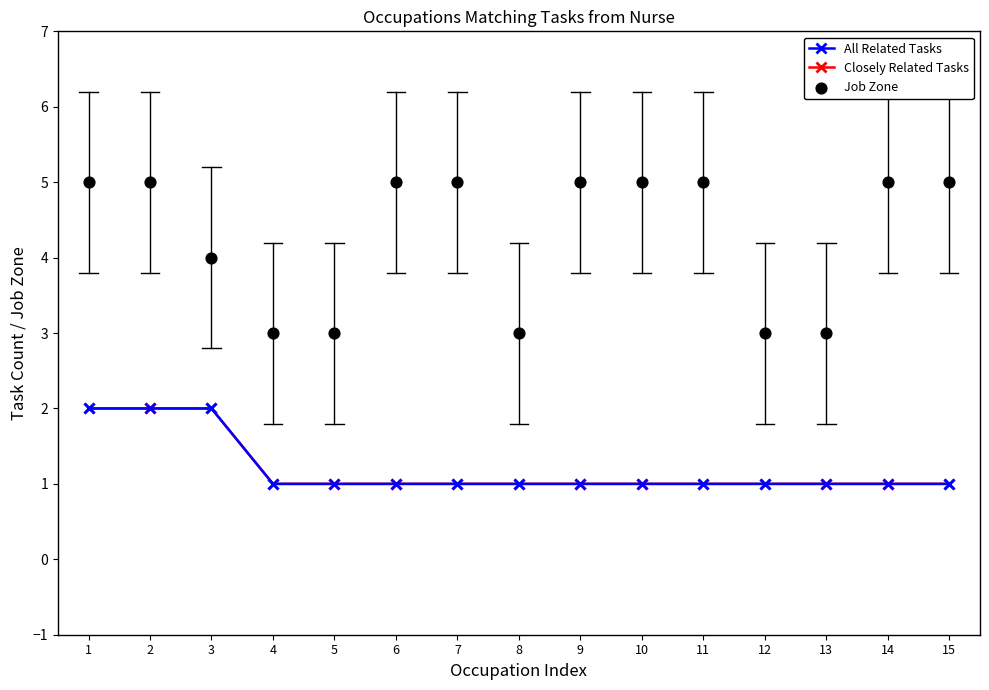

What is the total value across all series at 6?

7